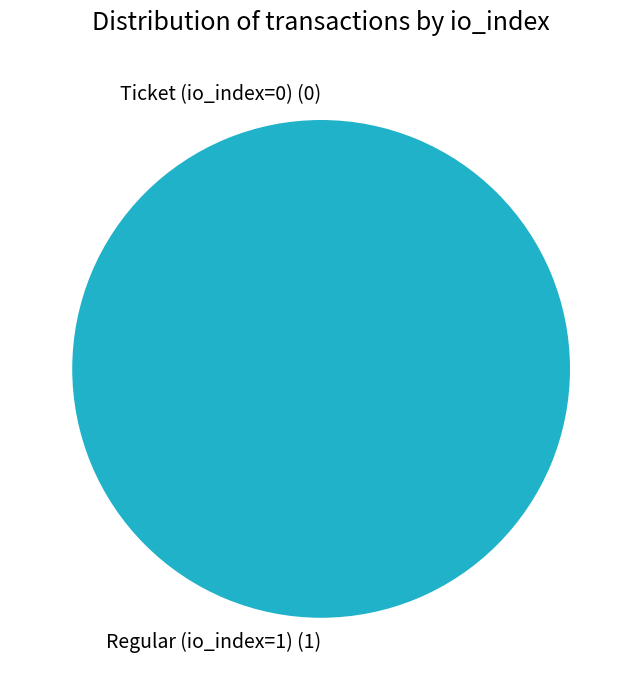

Between Ticket (io_index=0) and Regular (io_index=1), which is larger?

Regular (io_index=1)